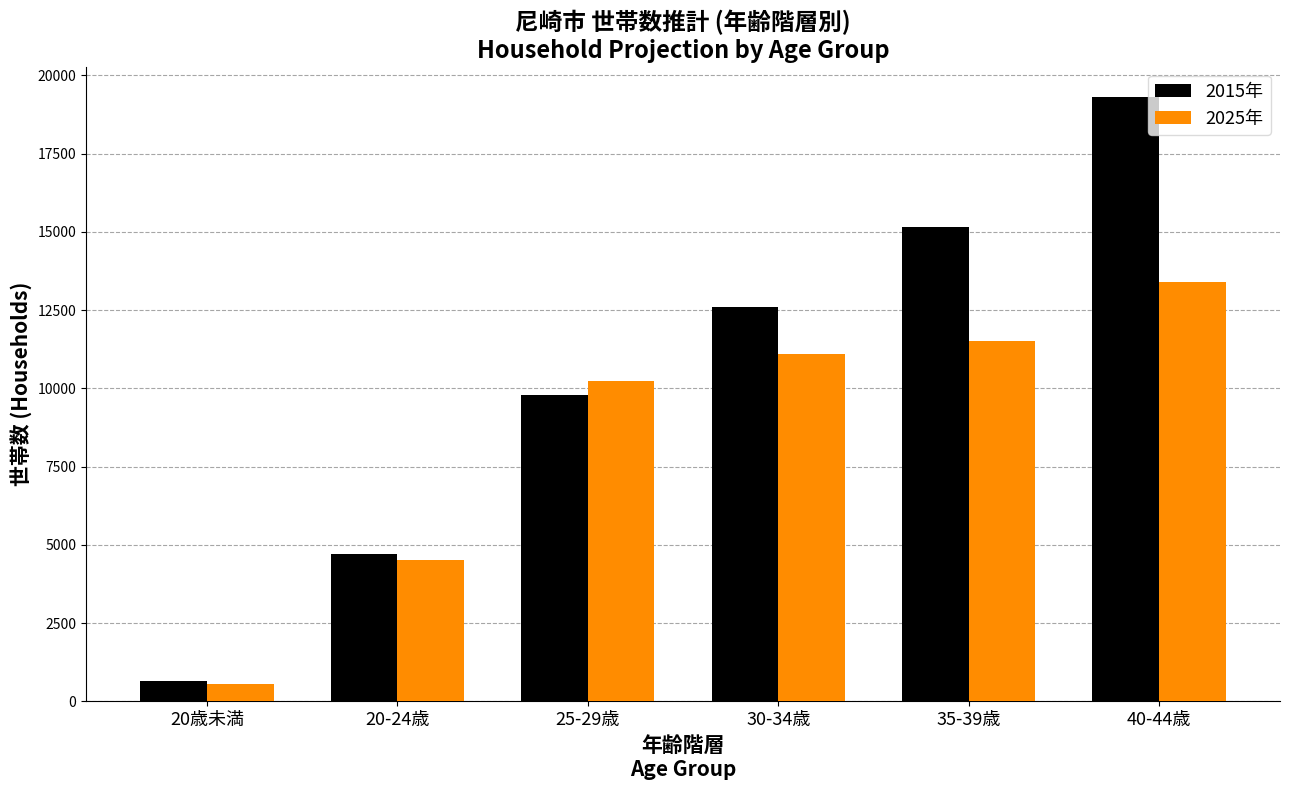

At which label does 2015年 first exceed 12604?

30-34歳